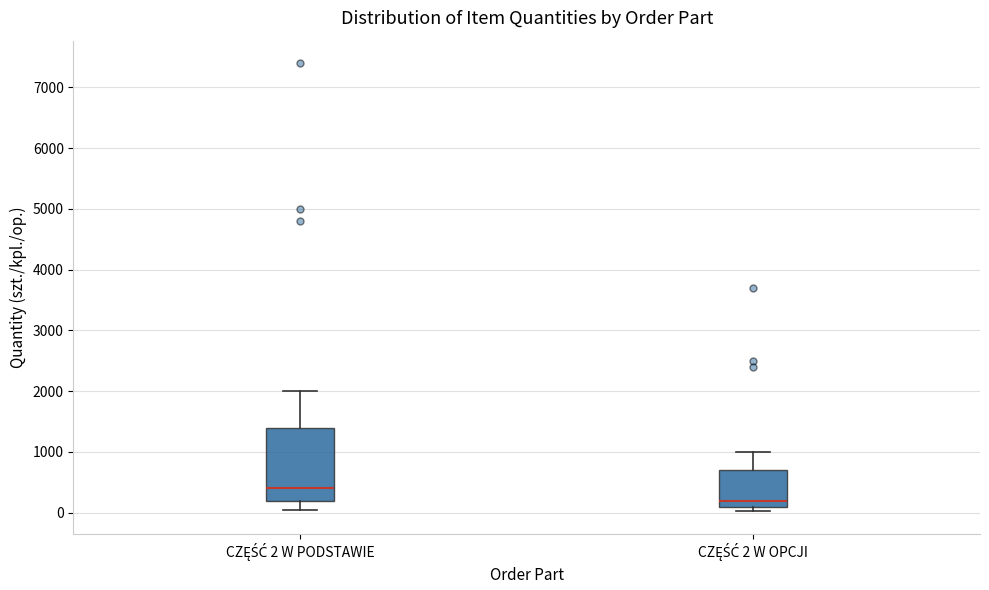

Which box's median line is the highest?

CZĘŚĆ 2 W PODSTAWIE